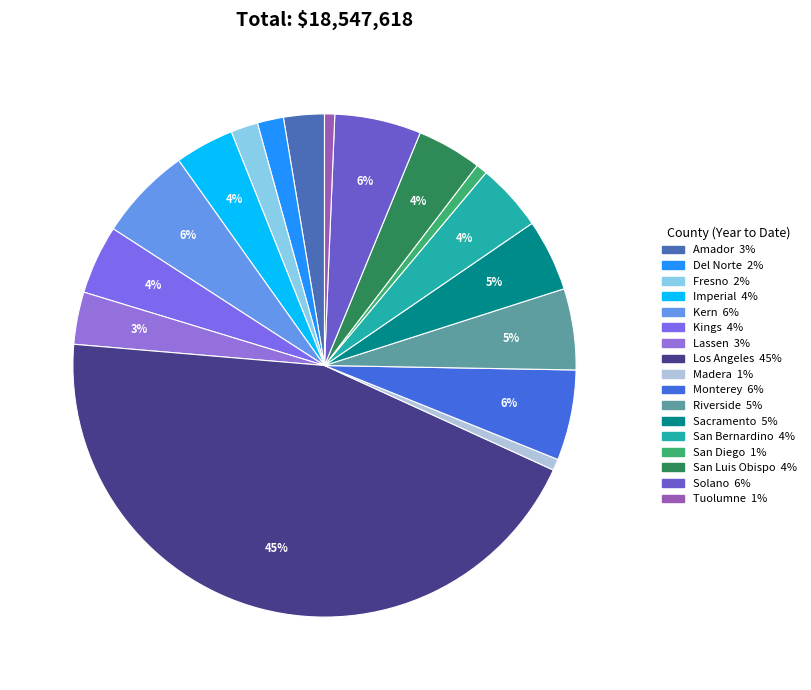

How many segments does this pie chart have?

17